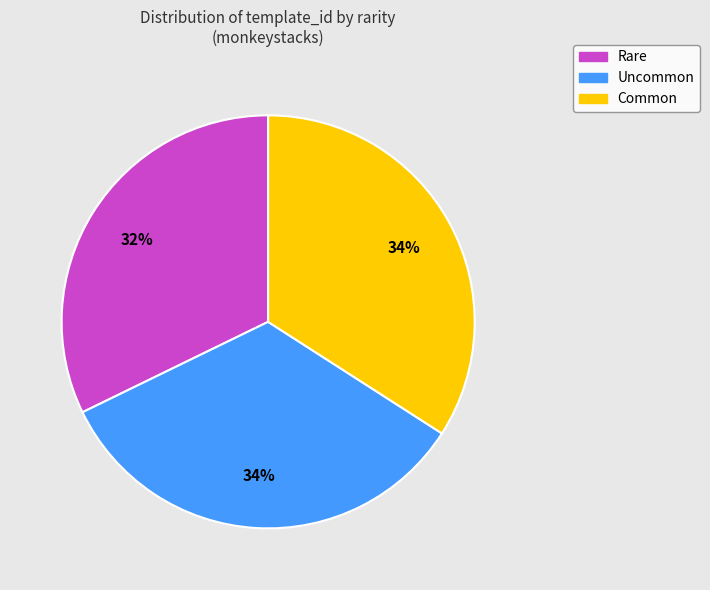

Is it true that Common is 45% of the pie?

False